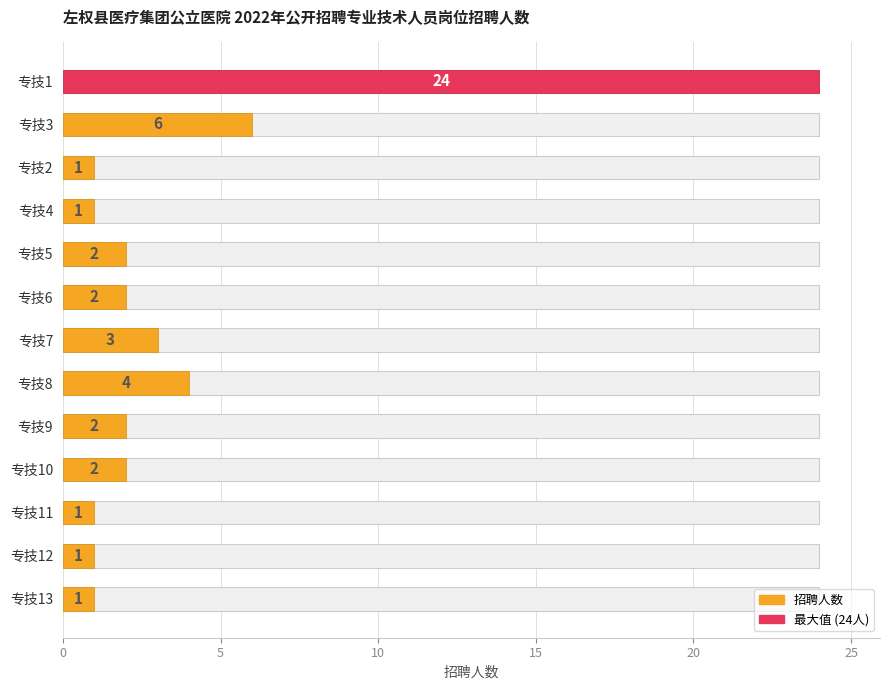

How many bars are there in total?

13